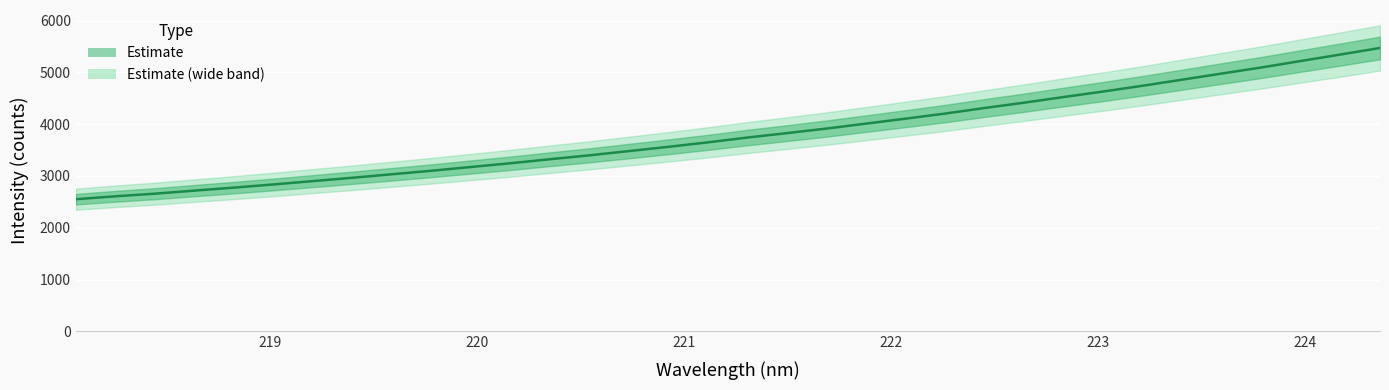

The value at 10 is 1371.0. True or false?

False